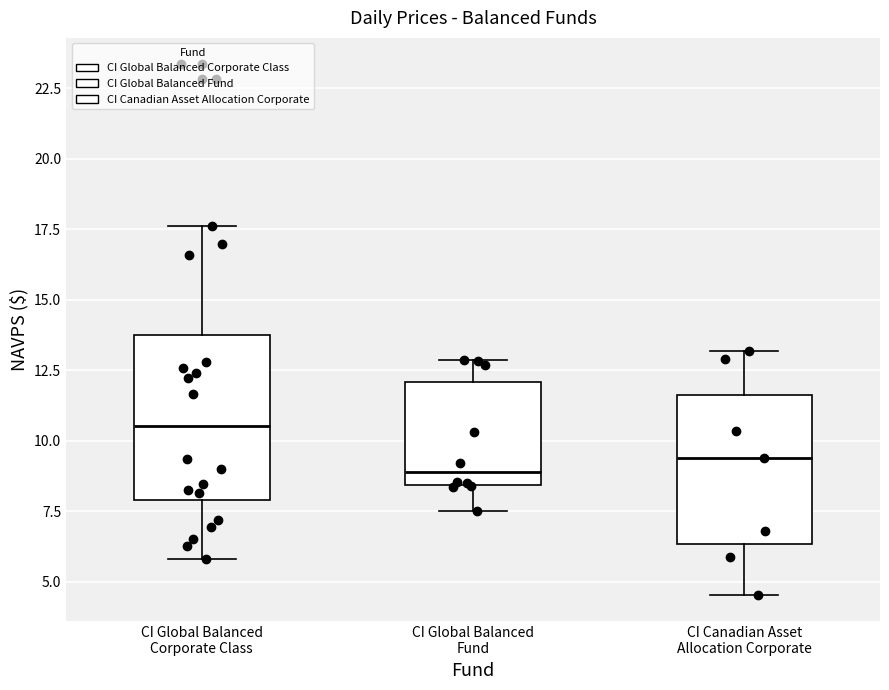

Comparing the boxes themselves (not the whiskers), which one is the tallest?

CI Global Balanced Corporate Class